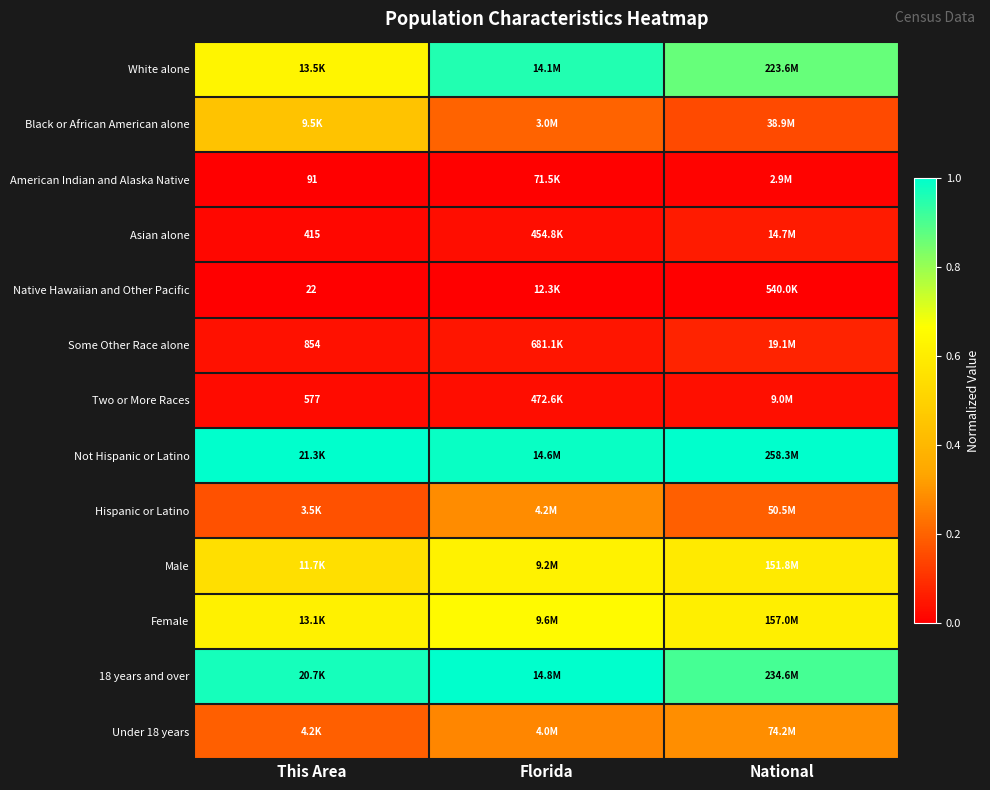

Count the number of data series in this chart.

13